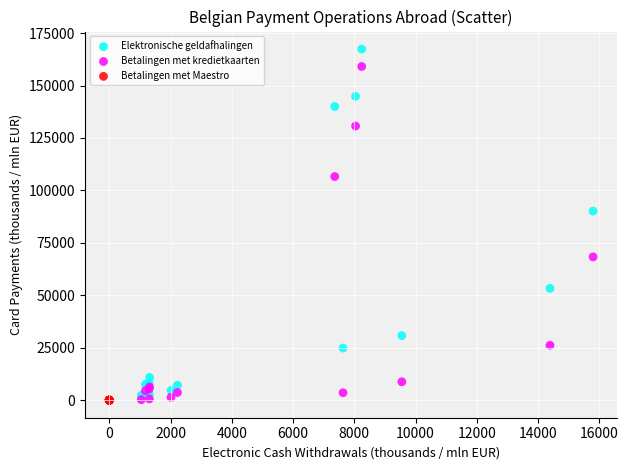

Which series has the widest spread of Y values?

Elektronische geldafhalingen